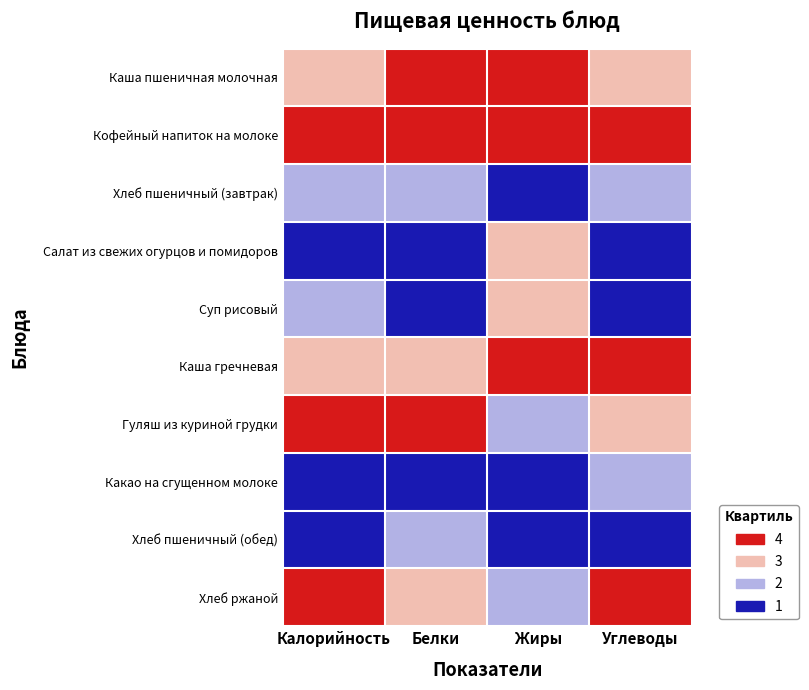

At which category is the sum across all series the highest?

Калорийность